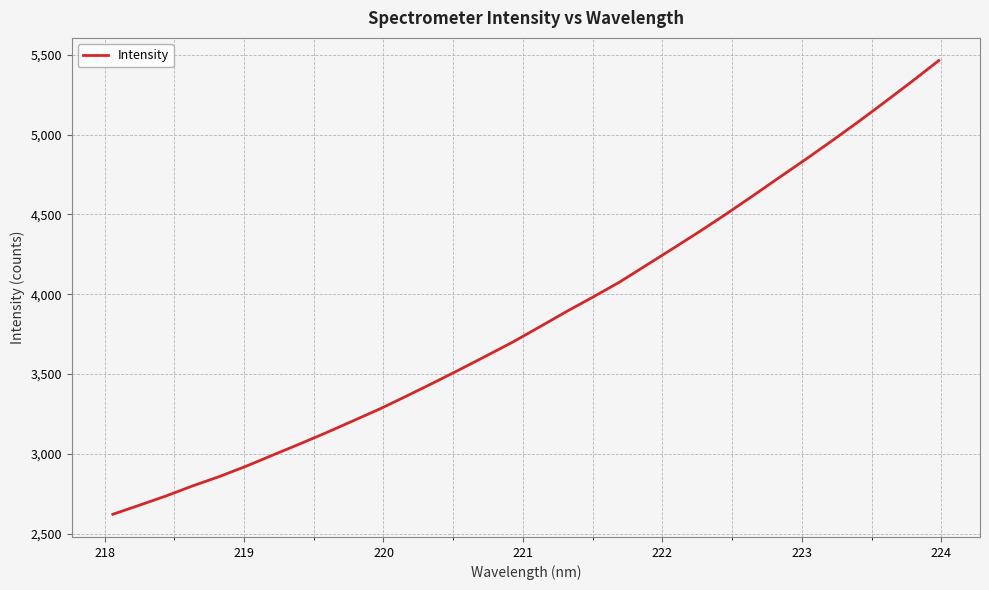

What is the difference between the maximum and minimum values?

2842.4